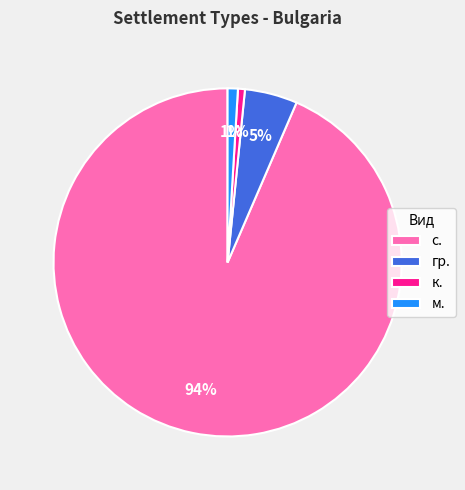

Which has a higher value, с. or гр.?

с.